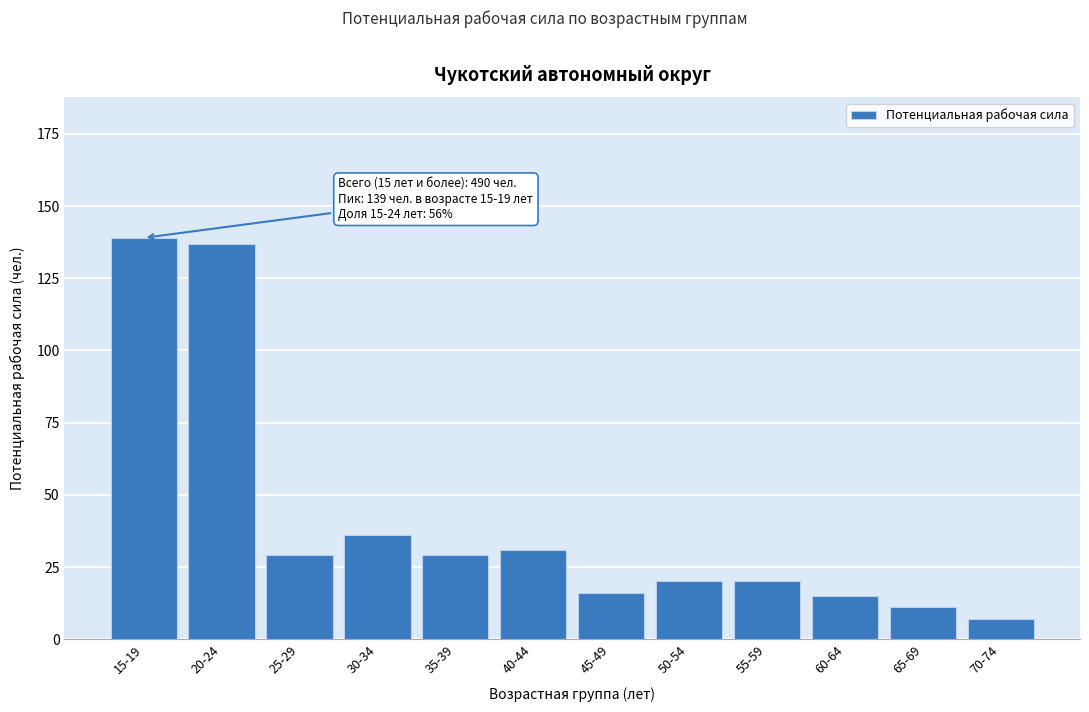

Reading left to right, transcribe all the data shown in this chart.

139	137	29	36	29	31	16	20	20	15	11	7